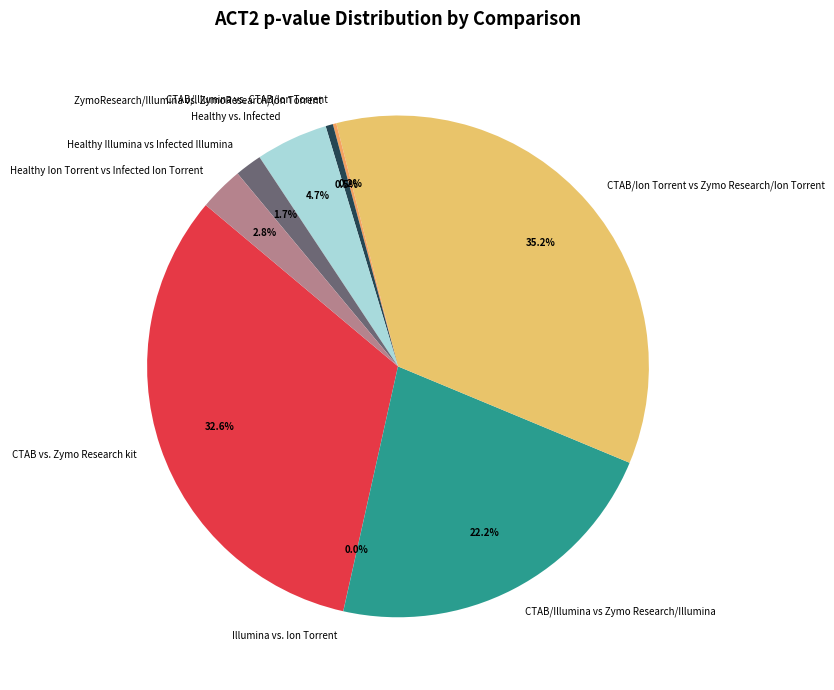

Which slice is the largest?

CTAB/Ion Torrent vs Zymo Research/Ion Torrent